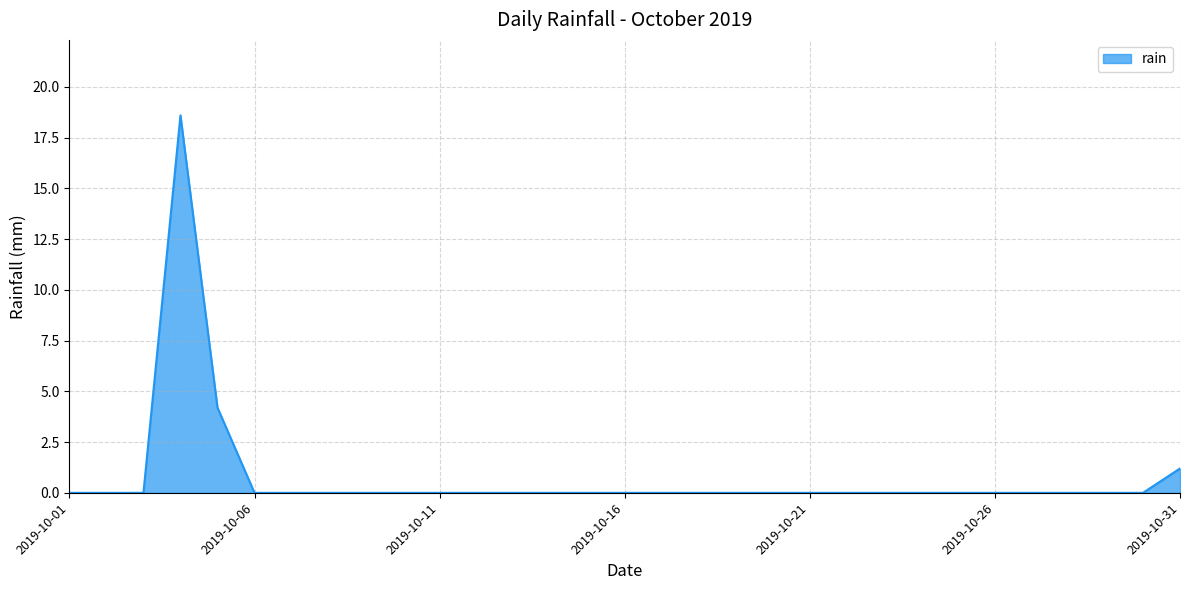

What is the difference between the maximum and minimum values?

18.6